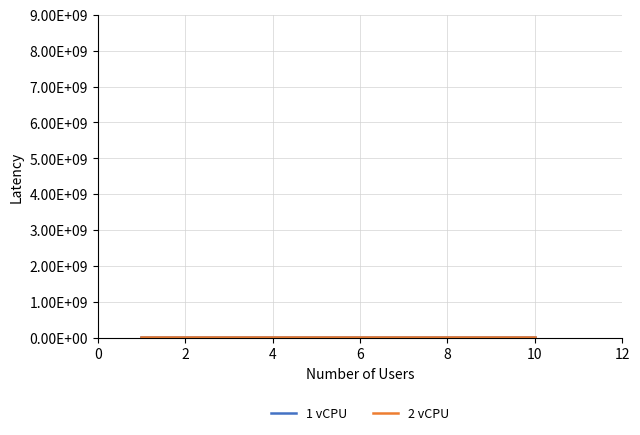

Does the chart have visible grid lines?

Yes